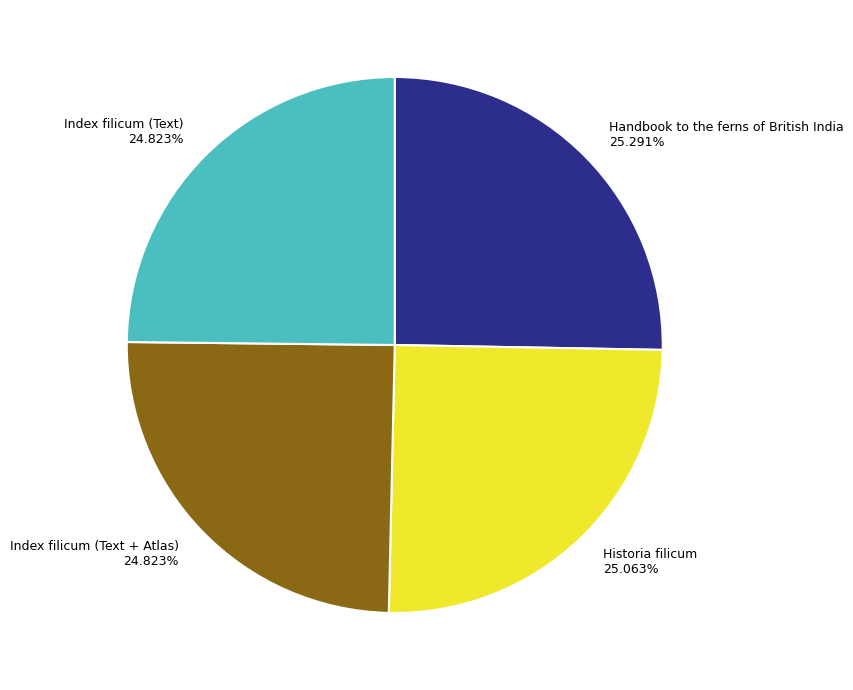

Is the sum of Historia filicum 25.063% and Index filicum (Text + Atlas) 24.823% greater than half?

No